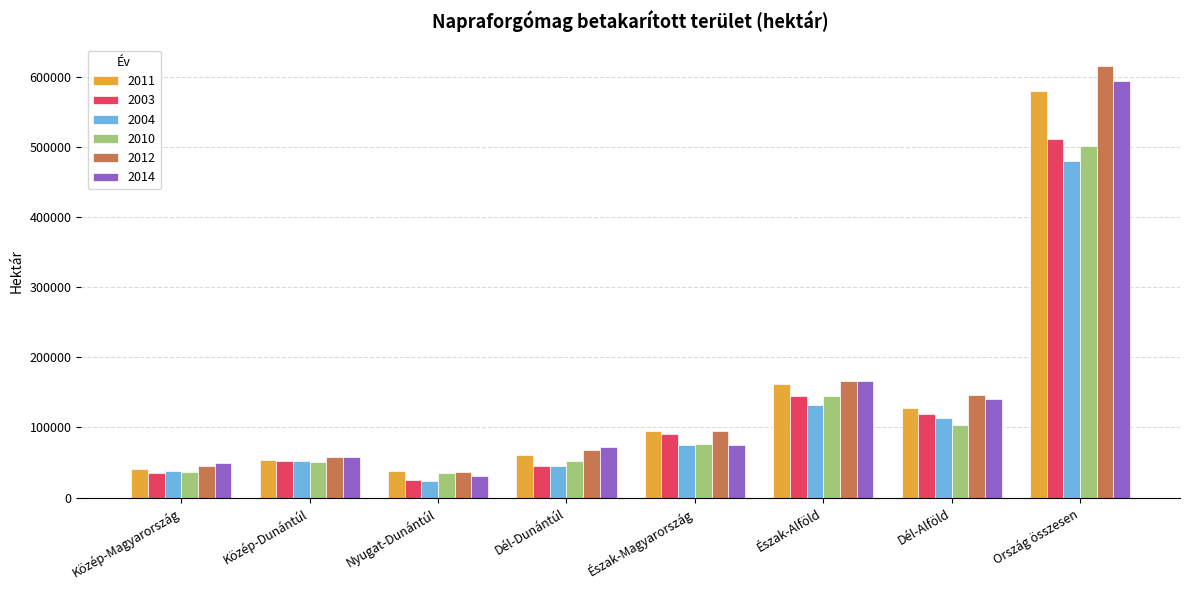

The value of 2014 at Észak-Magyarország is 75106. True or false?

True